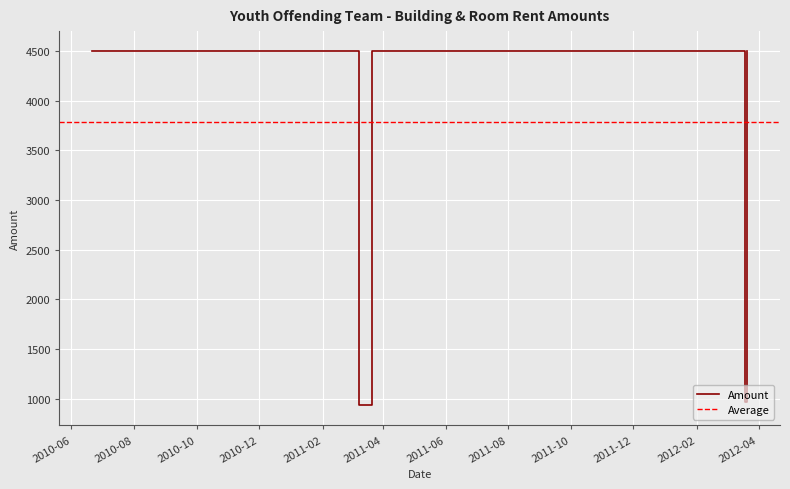

What is the sum of all values?

37899.4